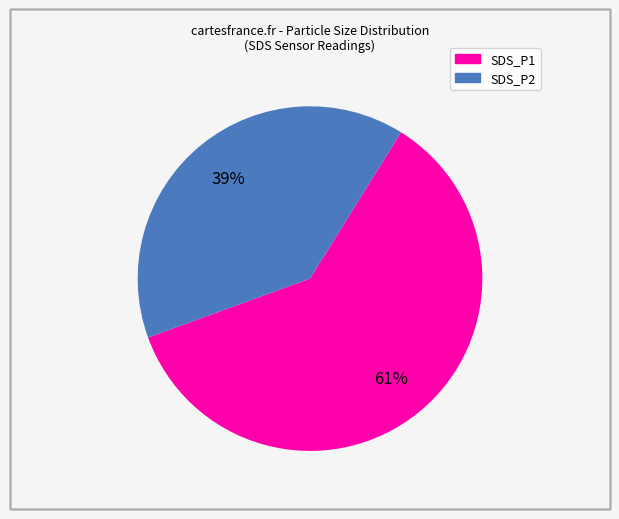

What is the smallest slice in the pie chart?

SDS_P2